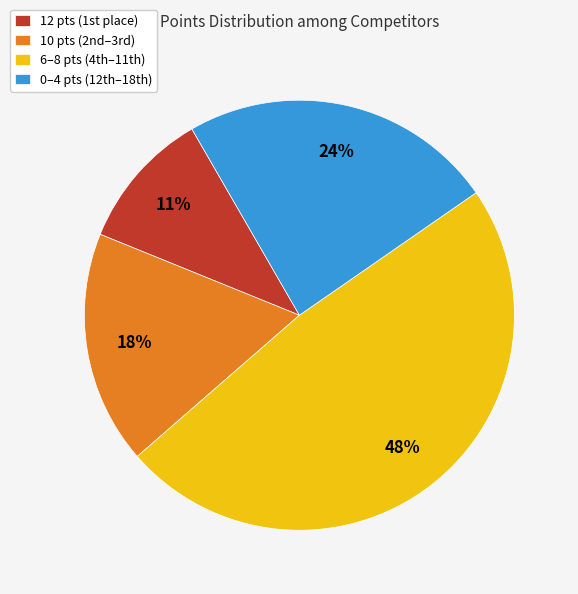

Rank the categories by value from lowest to highest.

12 pts (1st place), 10 pts (2nd–3rd), 0–4 pts (12th–18th), 6–8 pts (4th–11th)